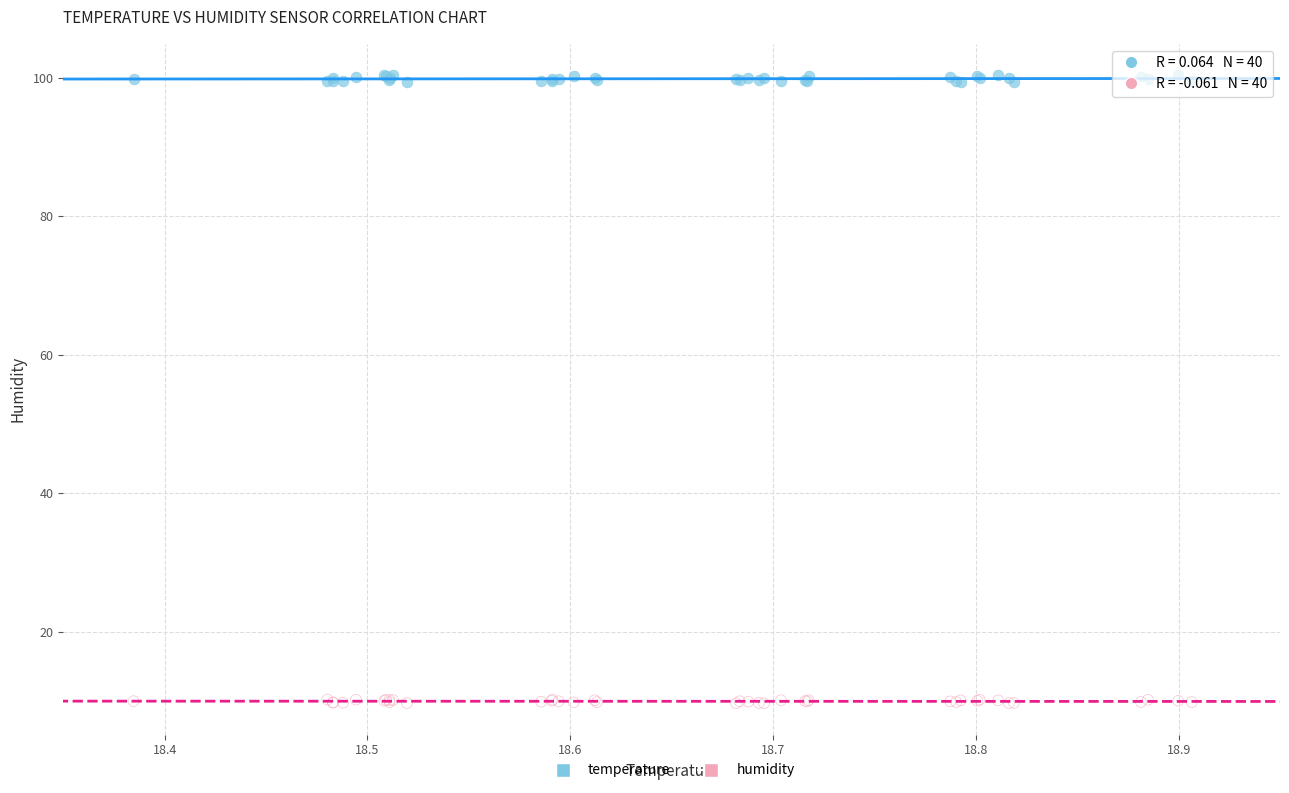

Which series contains the highest Y value?

temperature